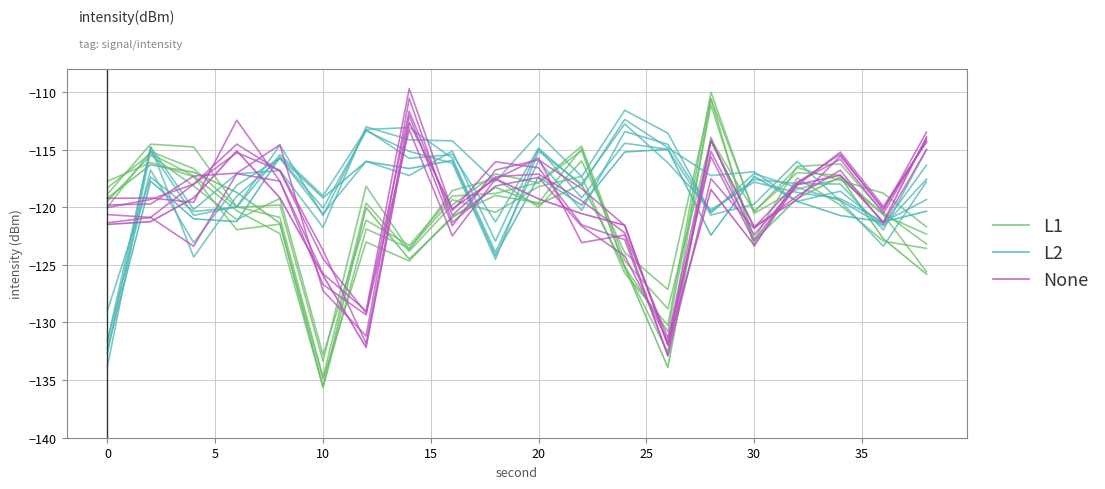

Where is the first local minimum for L2?

10